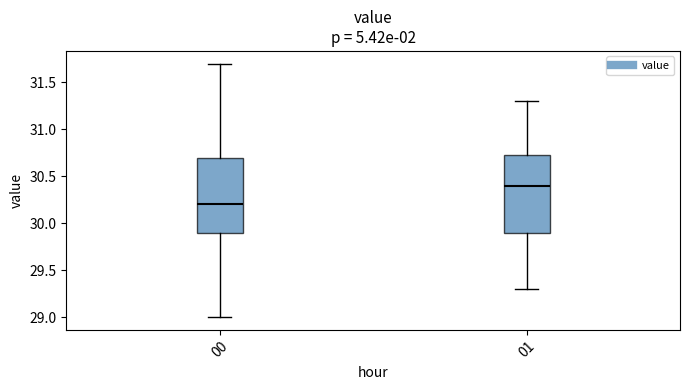

Reading left to right, transcribe this box plot: for each box, give where its median line is, the range the box spans, and where its two whiskers end, as read against the y-axis. The values are not printed on the chart, so give them approximately, as read against the axis.

00: median 30.20, box 29.90 to 30.70, whiskers 29.00 to 31.70
01: median 30.40, box 29.90 to 30.75, whiskers 29.30 to 31.30